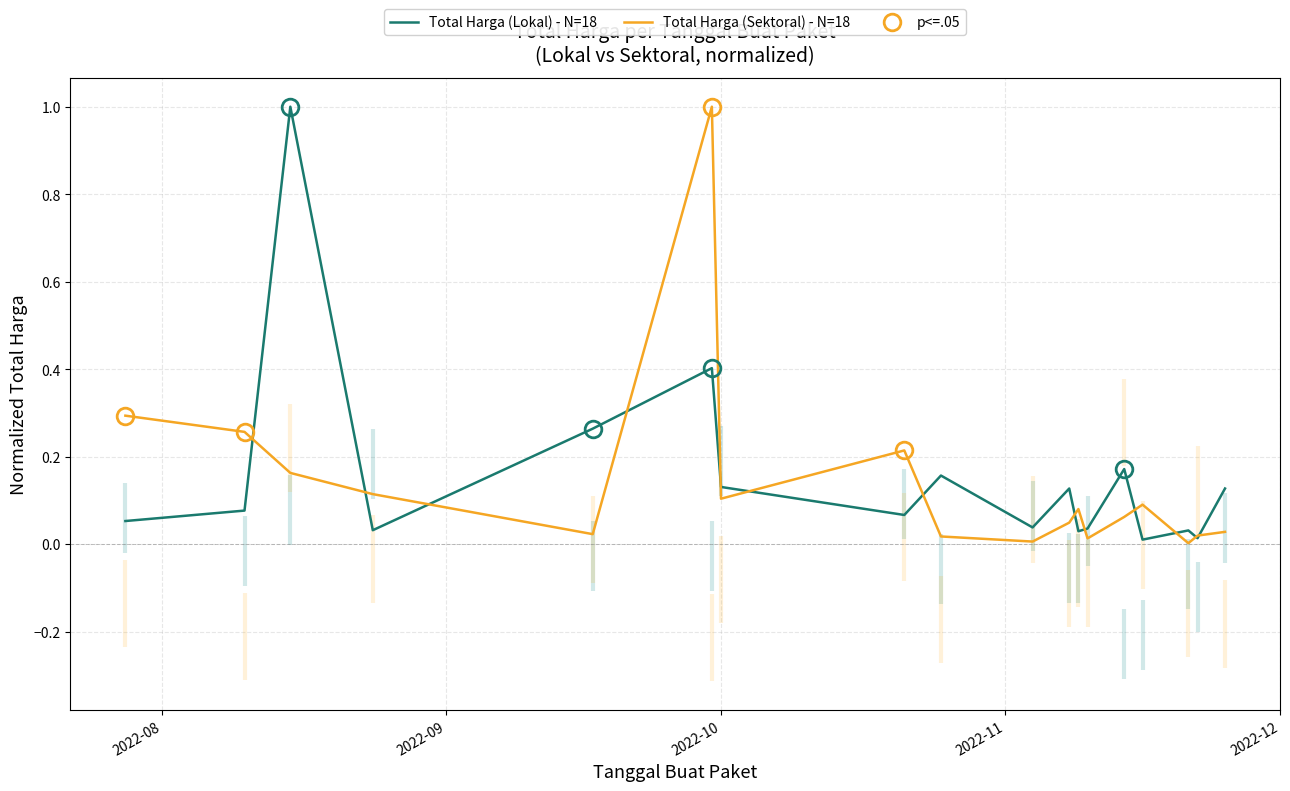

Reading left to right, list all the values displayed in this chart.

Total Harga (Lokal) - N=18: 0.1	0.1	1.0	0.0	0.3	0.4	0.1	0.1	0.2	0.0	0.1	0.0	0.0	0.2	0.0	0.0	0.0	0.1
Total Harga (Sektoral) - N=18: 0.3	0.3	0.2	0.1	0.0	1.0	0.1	0.2	0.0	0.0	0.0	0.1	0.0	0.1	0.1	0.0	0.0	0.0